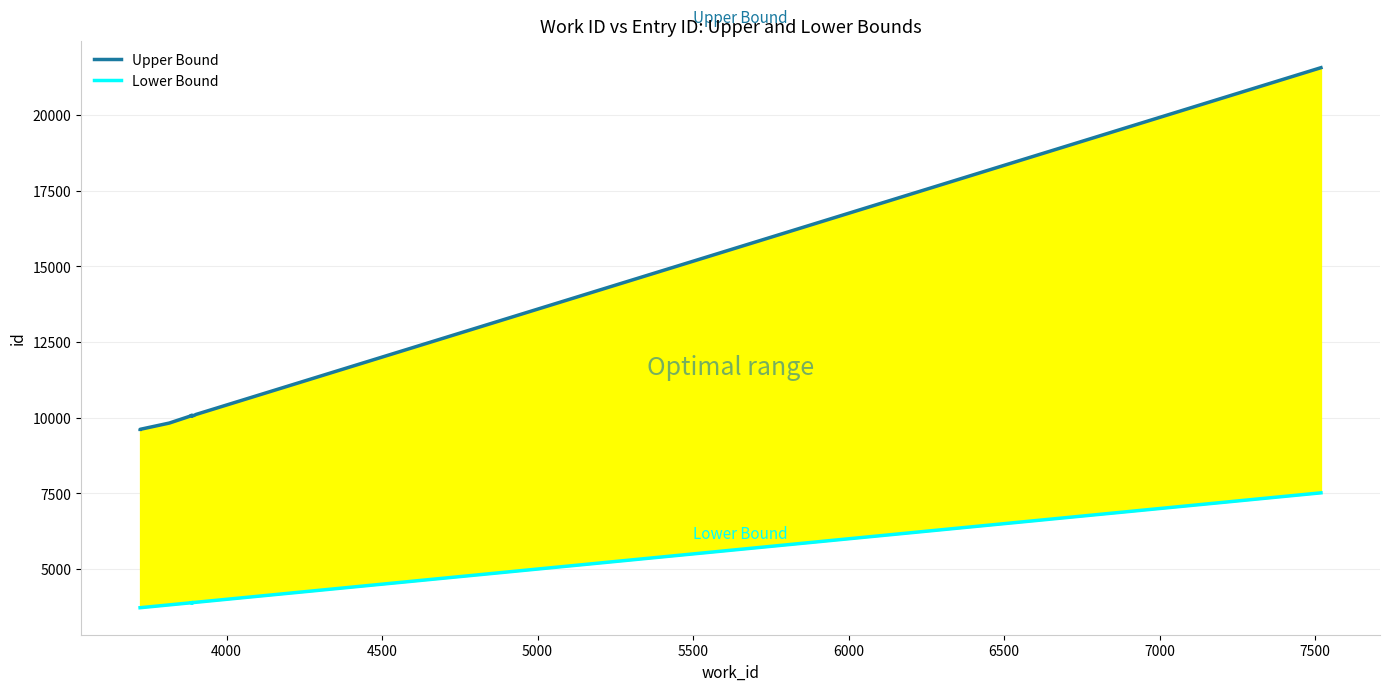

Rank the series at 4500 from lowest to highest value.

Lower Bound, Upper Bound